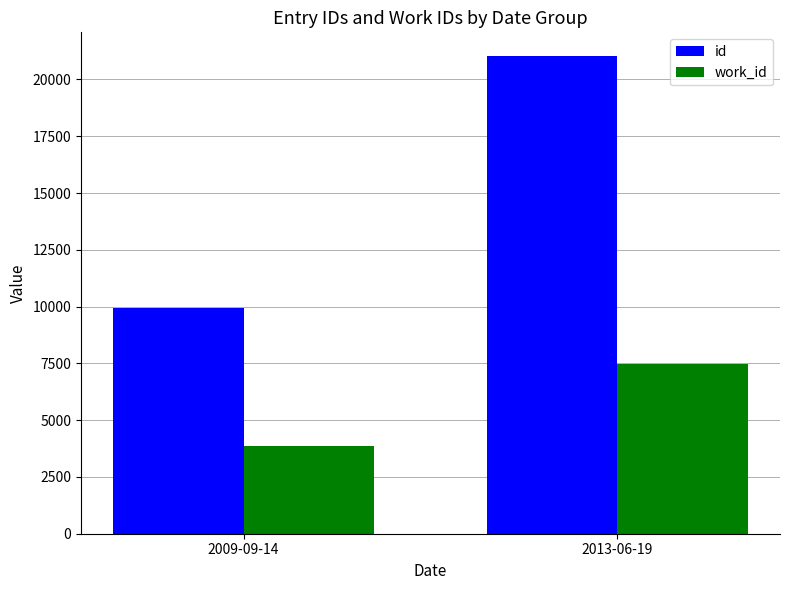

What is the total value across all series at 2009-09-14?

13768.4